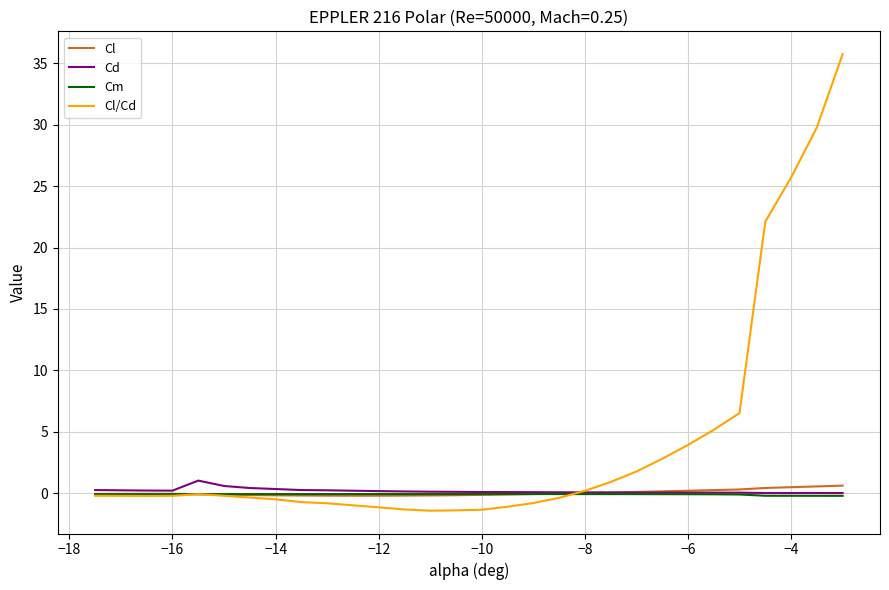

Which series has the largest total across all categories?

Cl/Cd